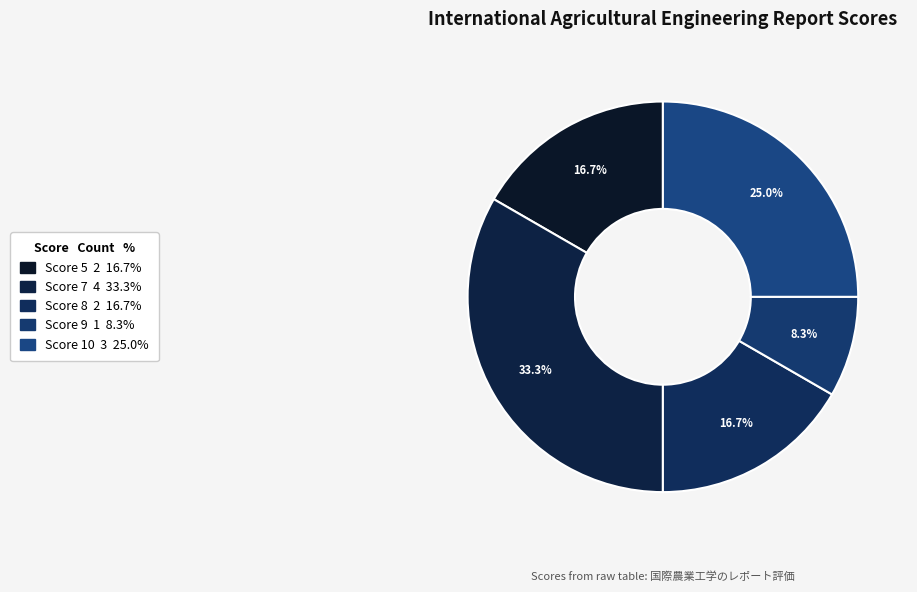

Is there a majority slice in this chart?

No